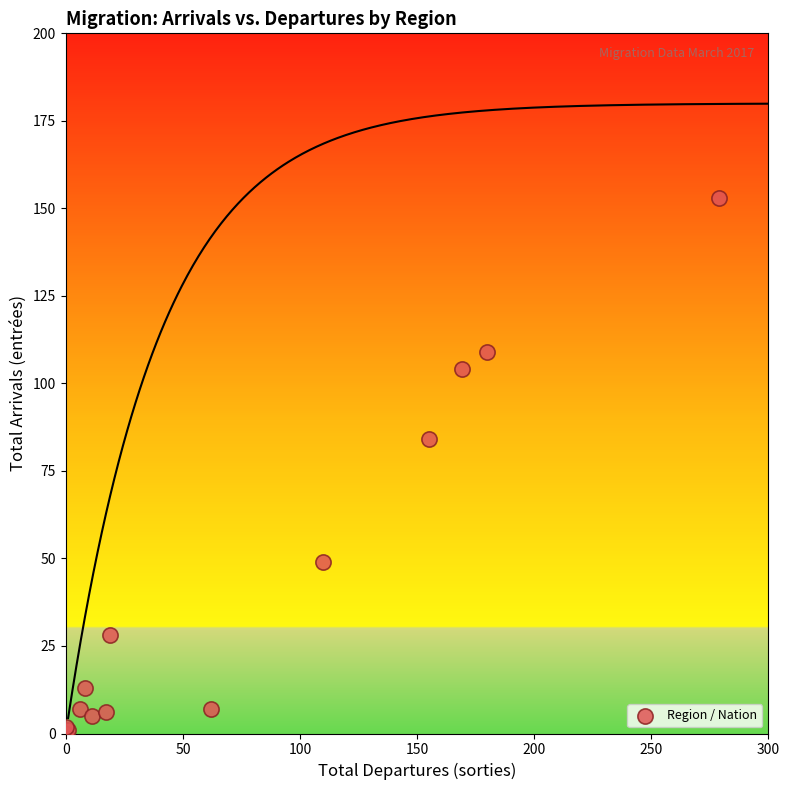

What Y value in the scatter plot is closest to 76?

84